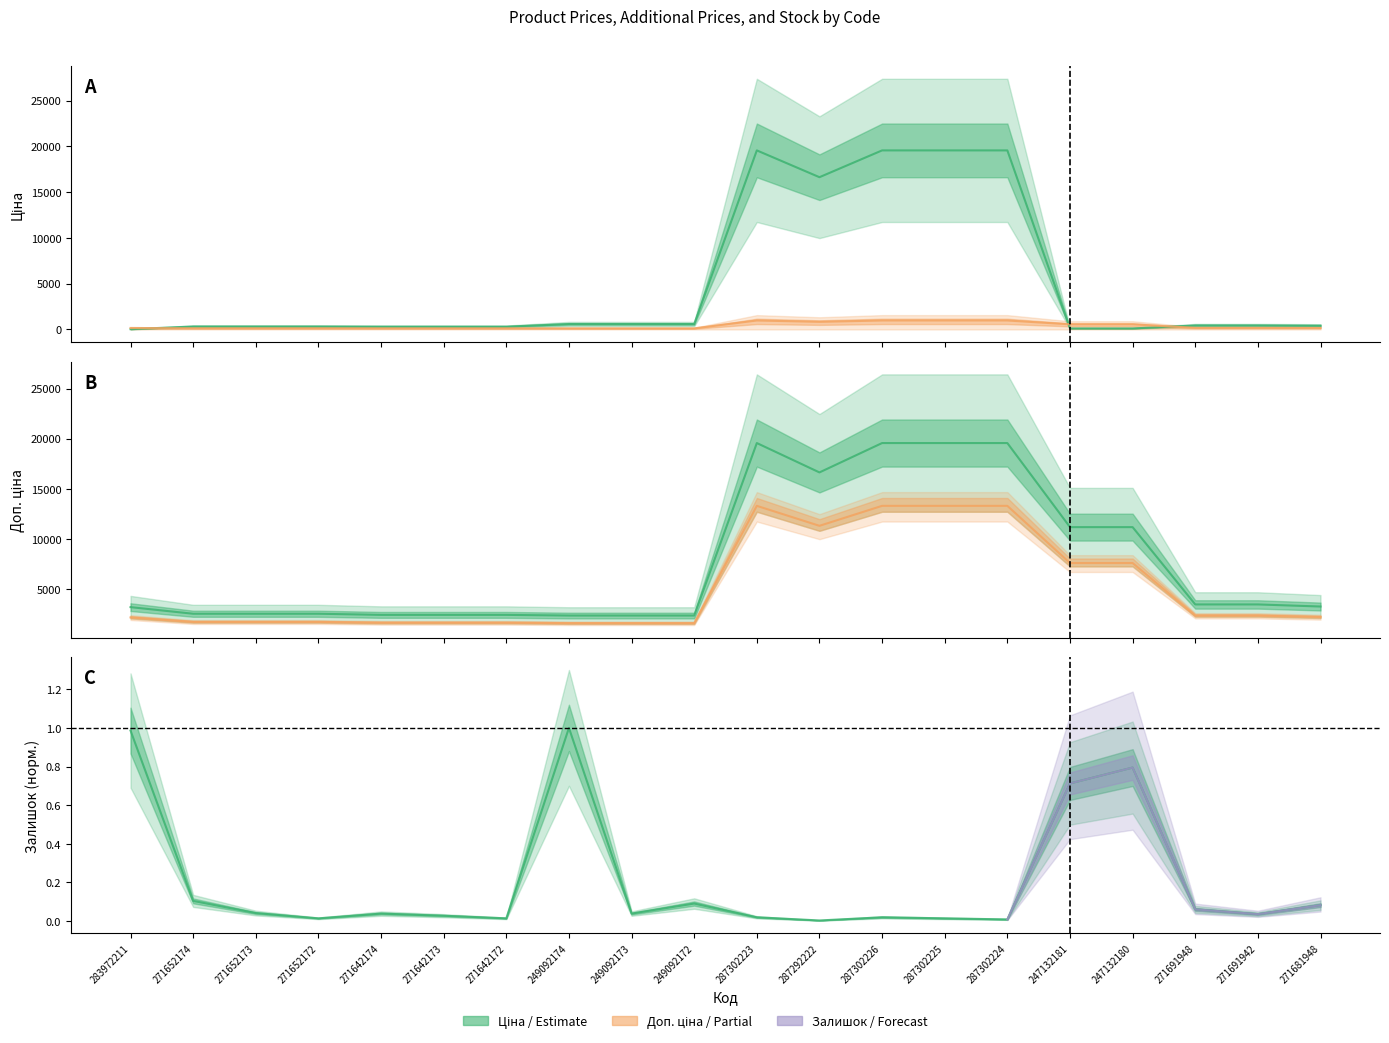

How many interior local peaks does the Доп. ціна series have?

1